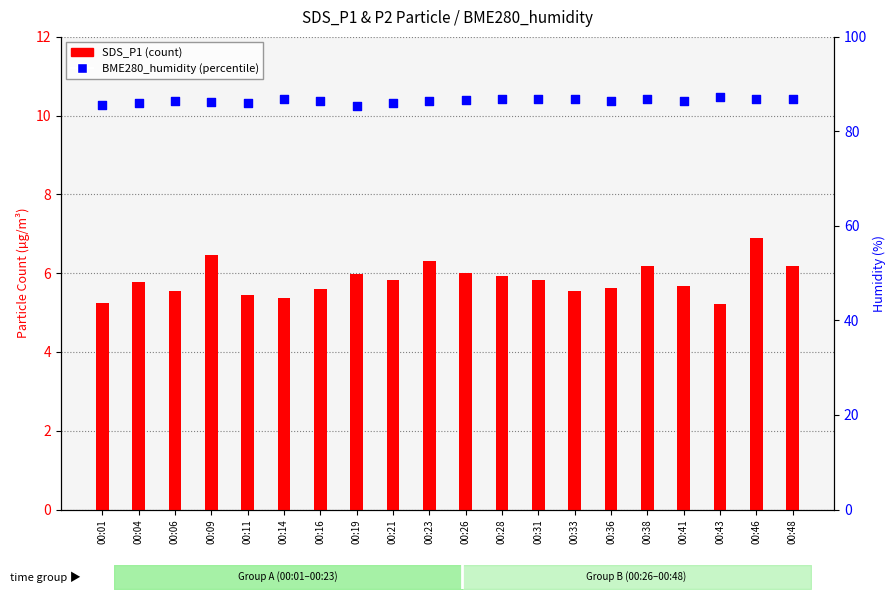

At which category is the sum across all series the highest?

00:46